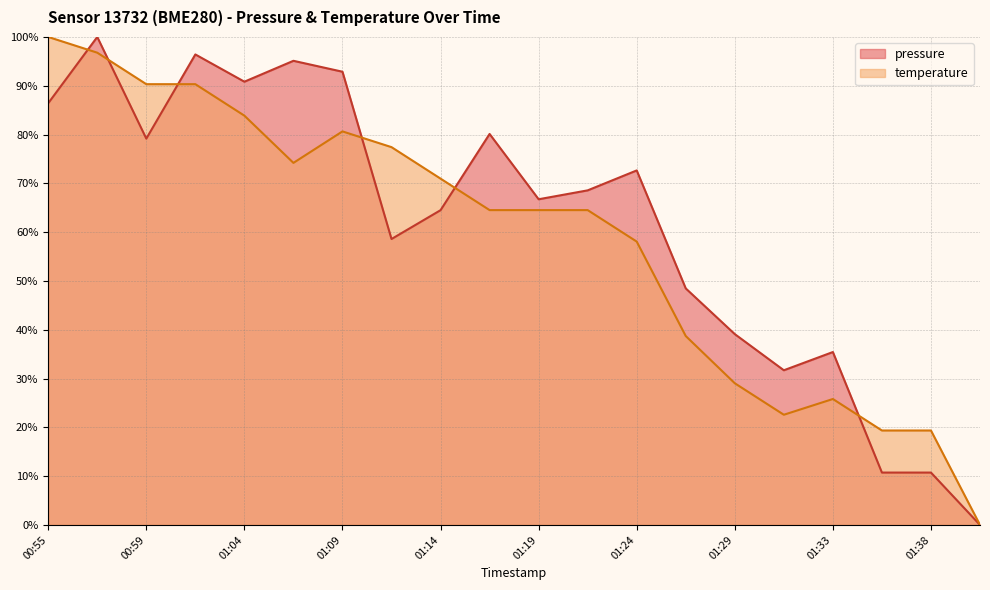

How many values in the pressure series are below 68?

10